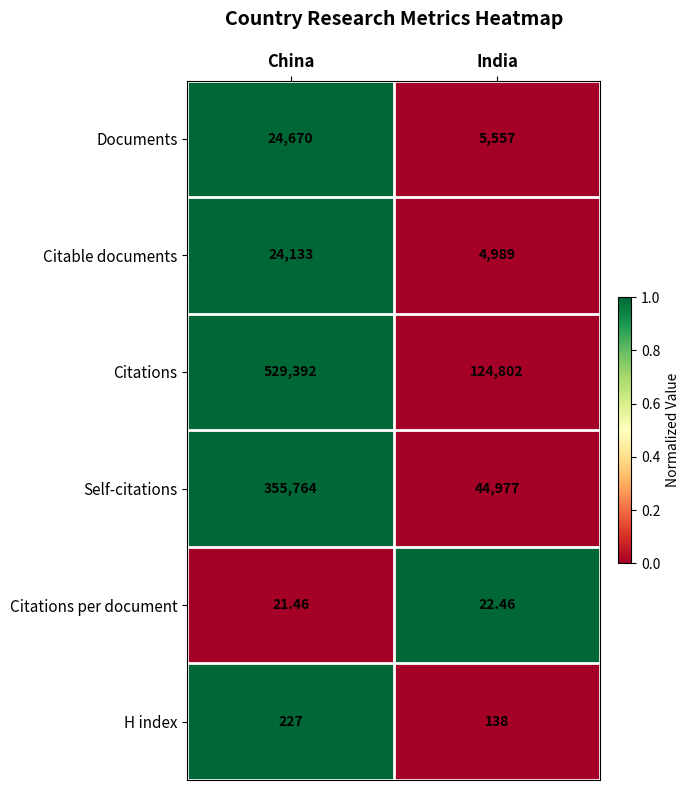

Which series has the largest range (max minus min)?

Citations